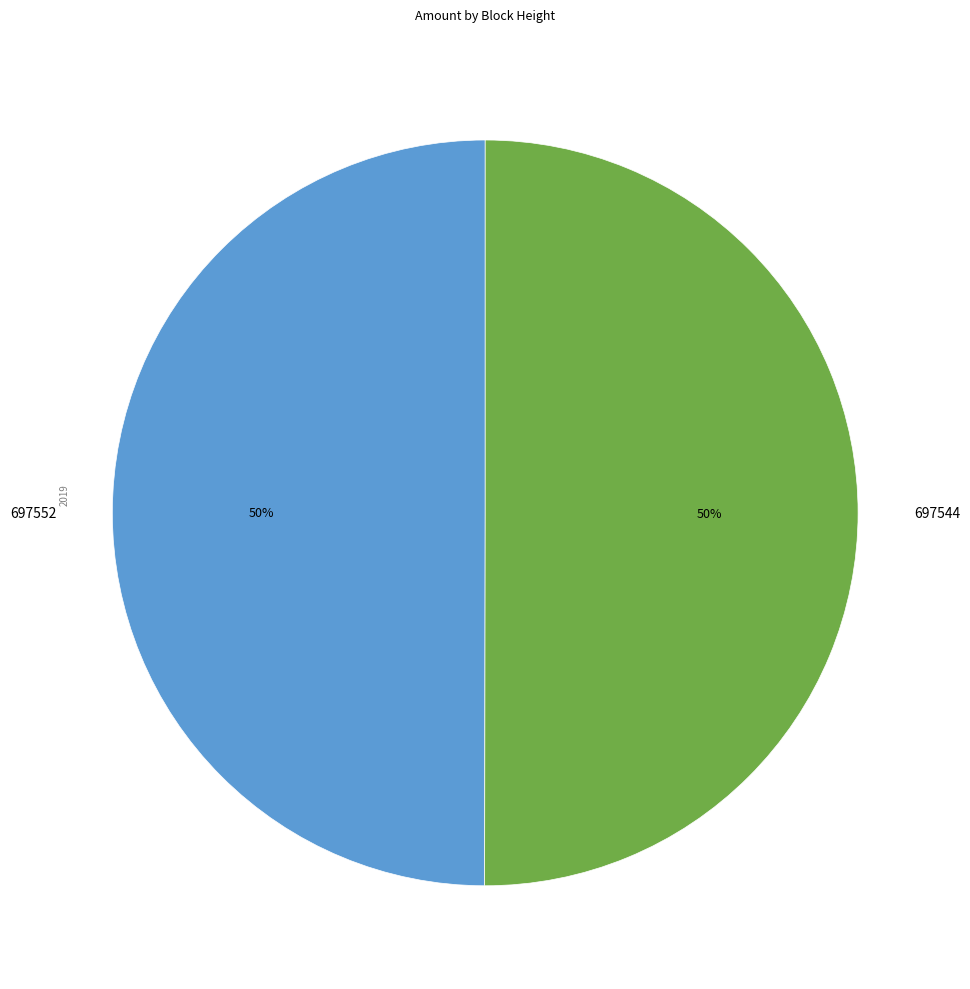

To the nearest percent, what is the combined percentage of 697544 and 697552?

100%